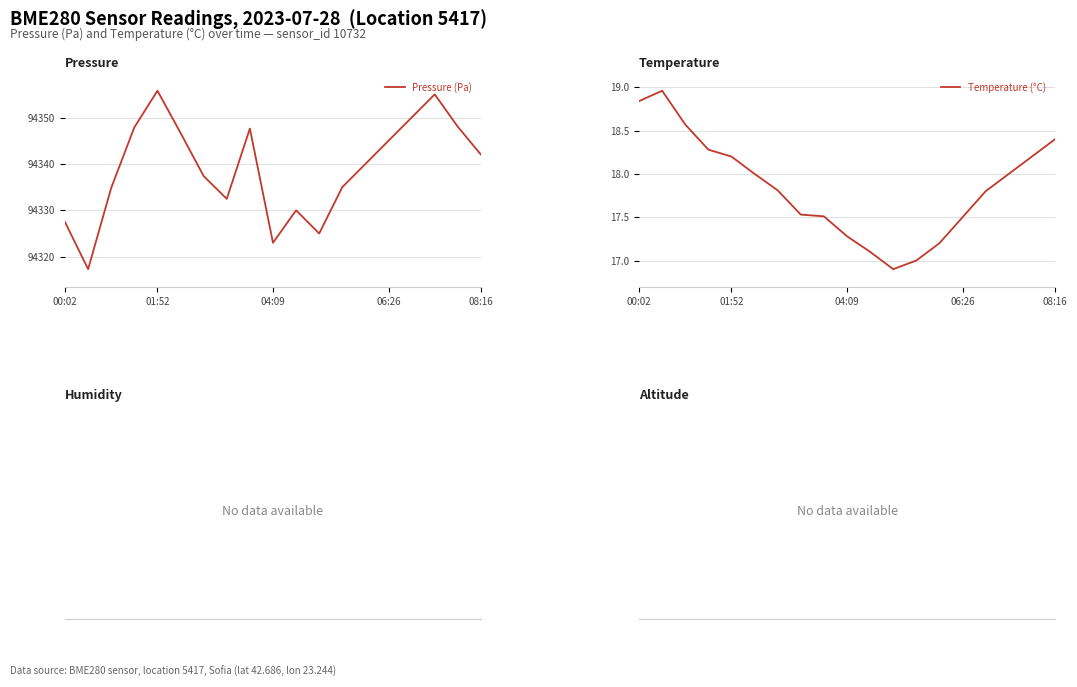

True or false: Pressure (Pa) has a value of 94323.0 at 04:09.

True